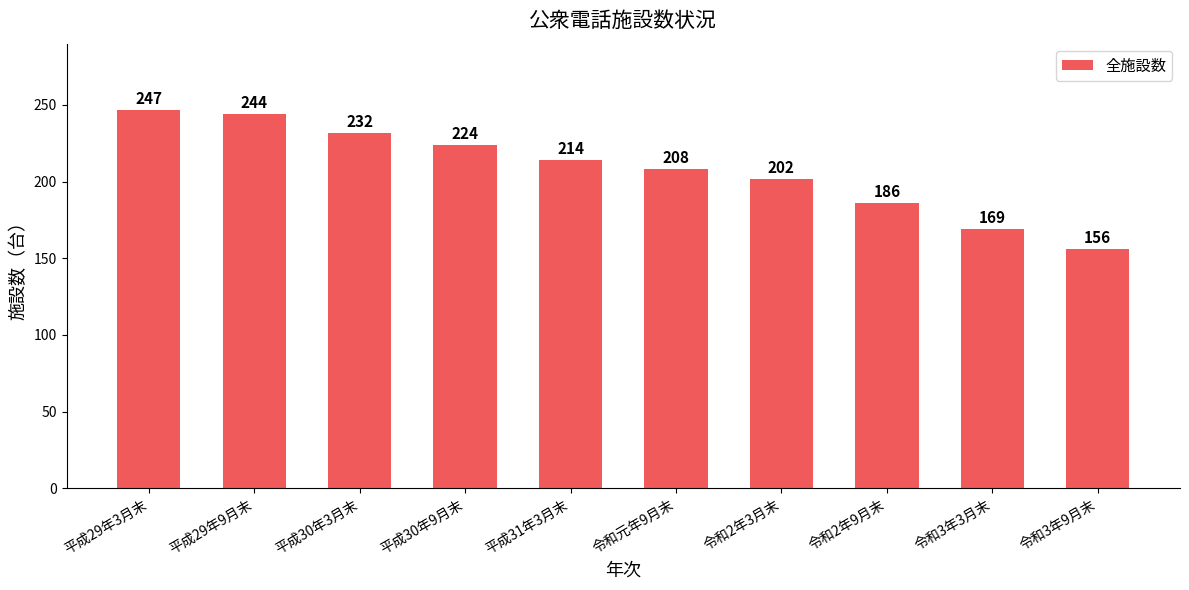

Does the chart contain any negative values?

No